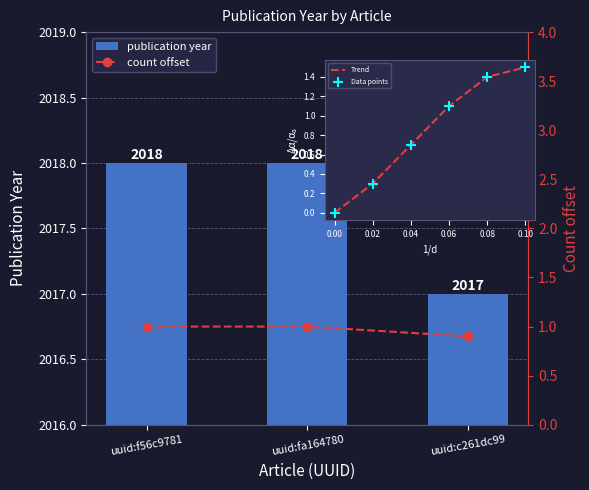

What is the change in value from uuid:fa164780 to uuid:c261dc99?

-1